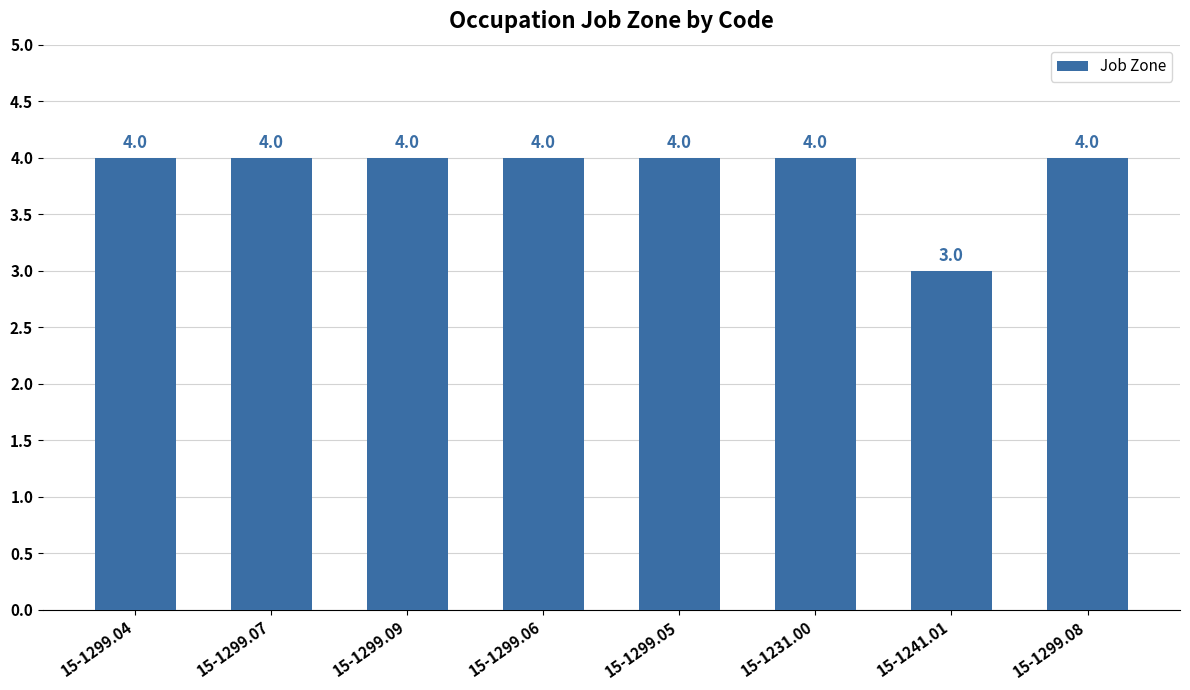

What position from the left is 15-1299.06?

4